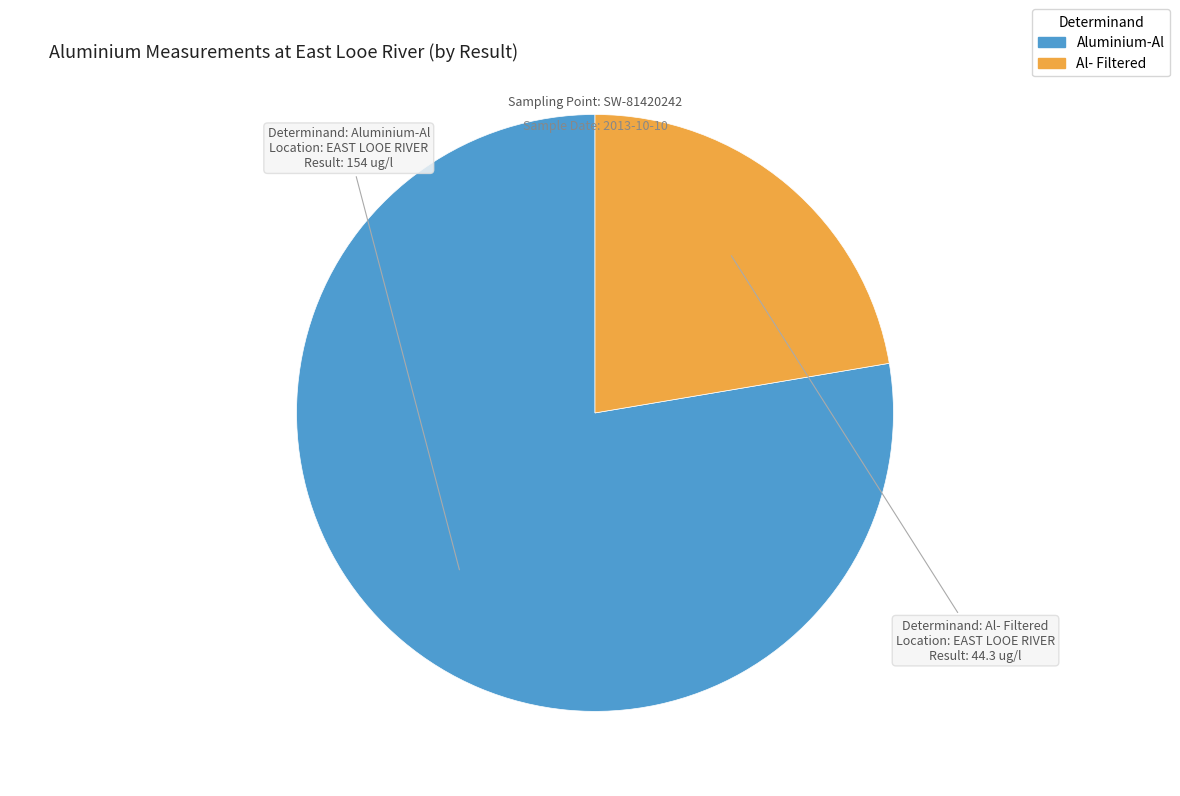

What is the majority slice?

Aluminium-Al